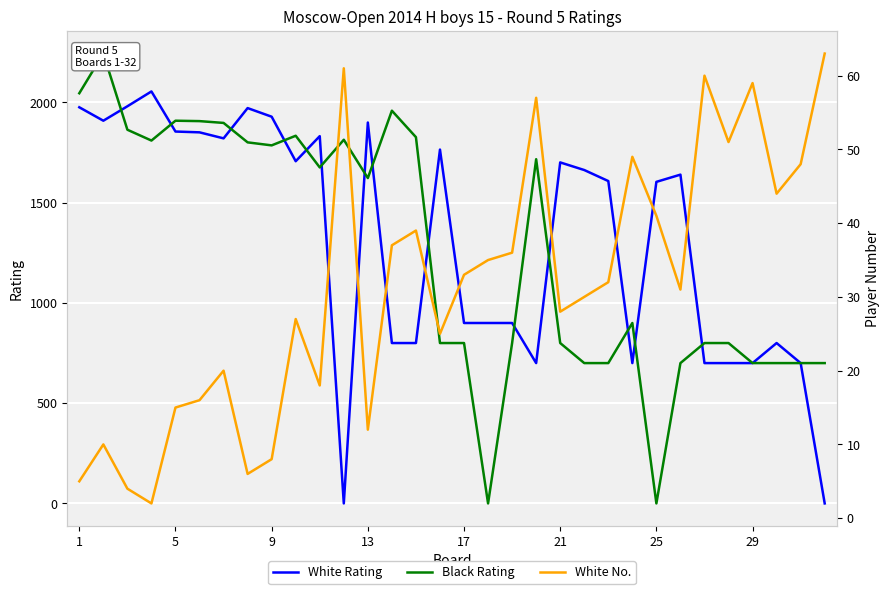

How many distinct data groups are displayed?

3